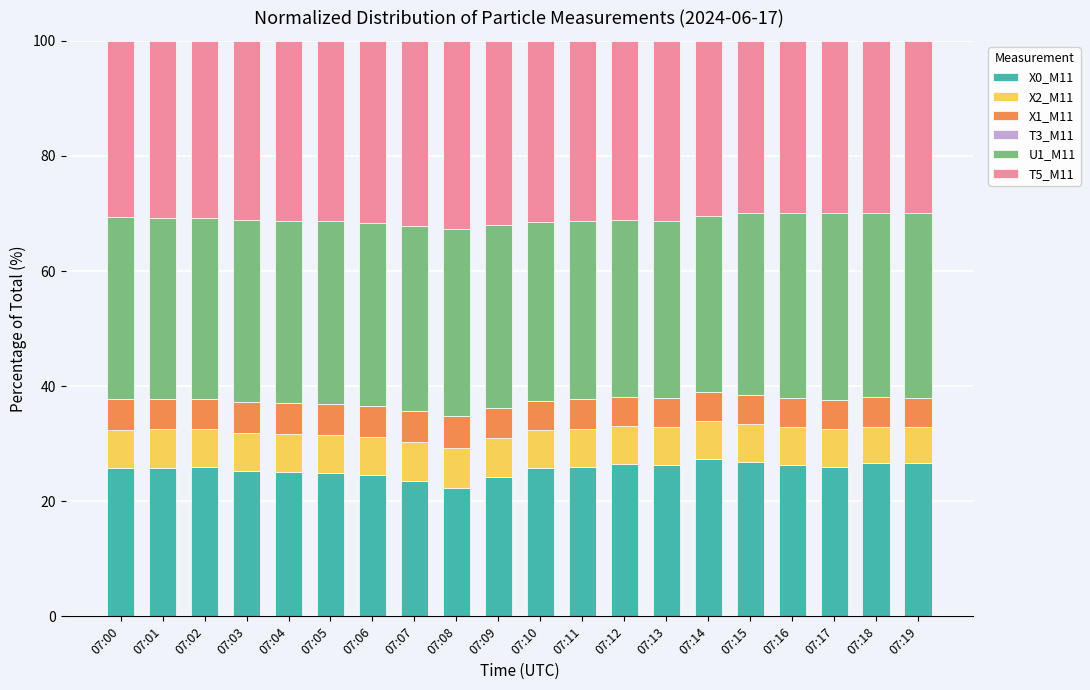

Is it true that X0_M11 equals 17.7 at 07:11?

False